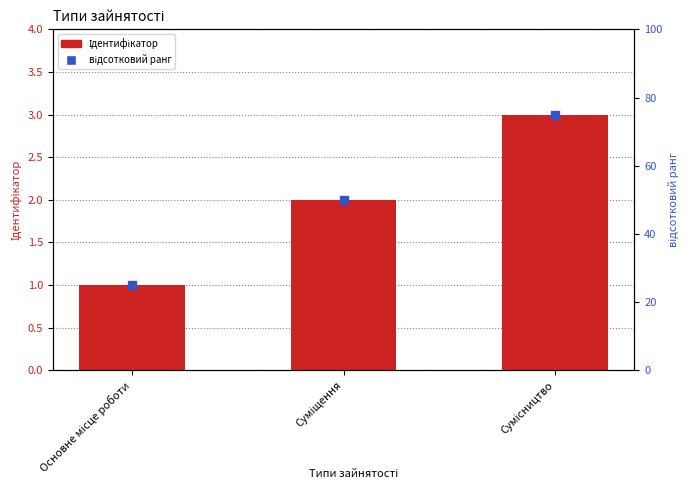

Rank the categories by відсотковий ранг value from highest to lowest.

Сумісництво, Суміщення, Основне місце роботи